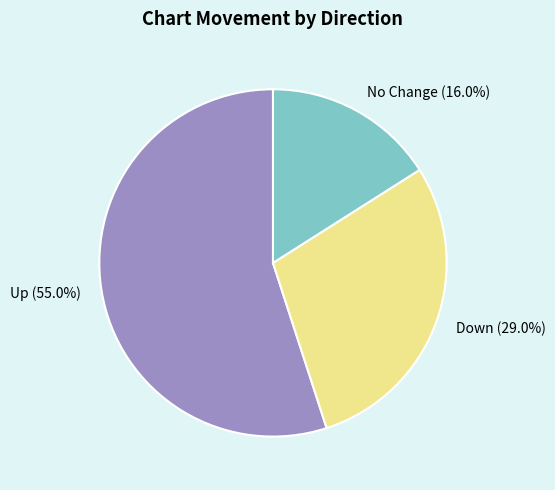

Rank the categories by value from lowest to highest.

No Change (16.0%), Down (29.0%), Up (55.0%)